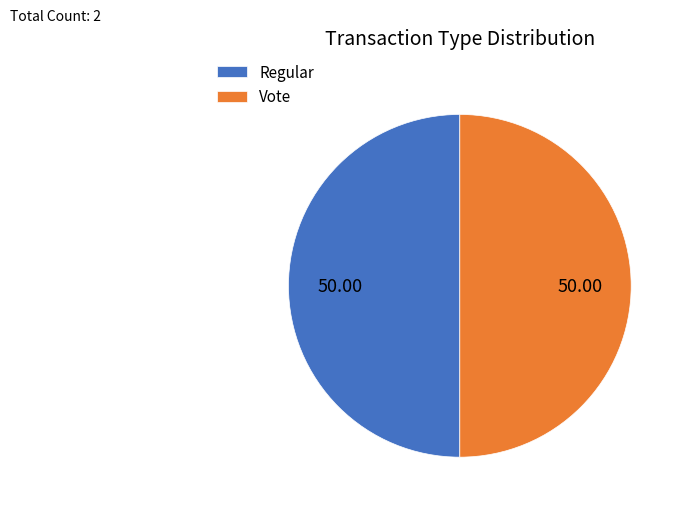

Count the number of slices in the pie.

2